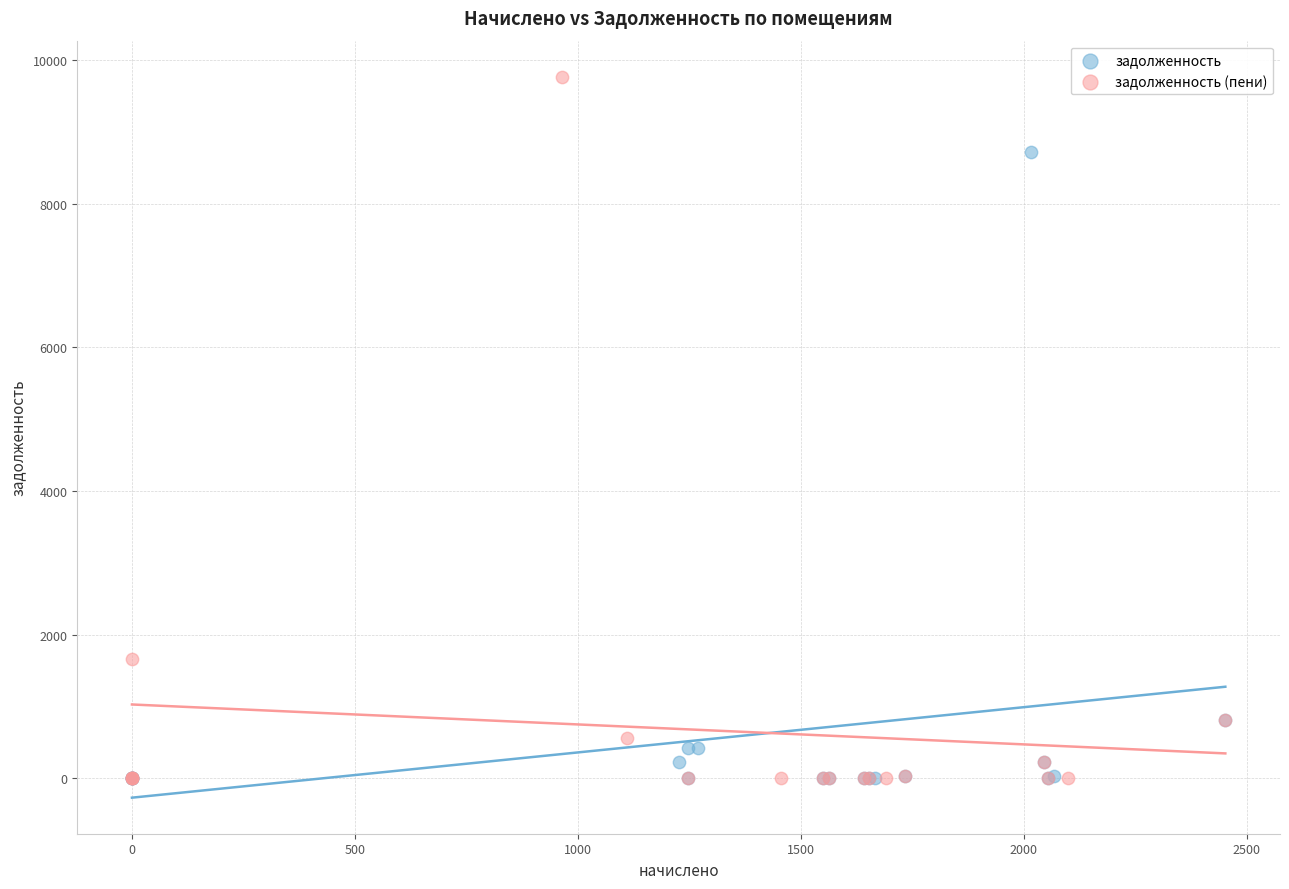

Which series contains the highest Y value?

задолженность (пени)